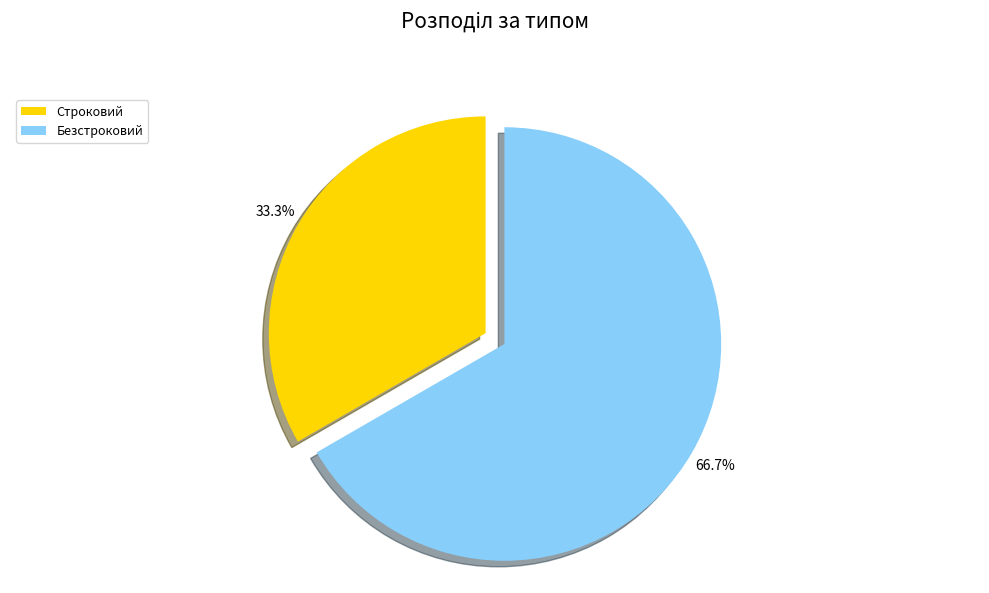

Which category has the smallest portion of the pie?

Строковий